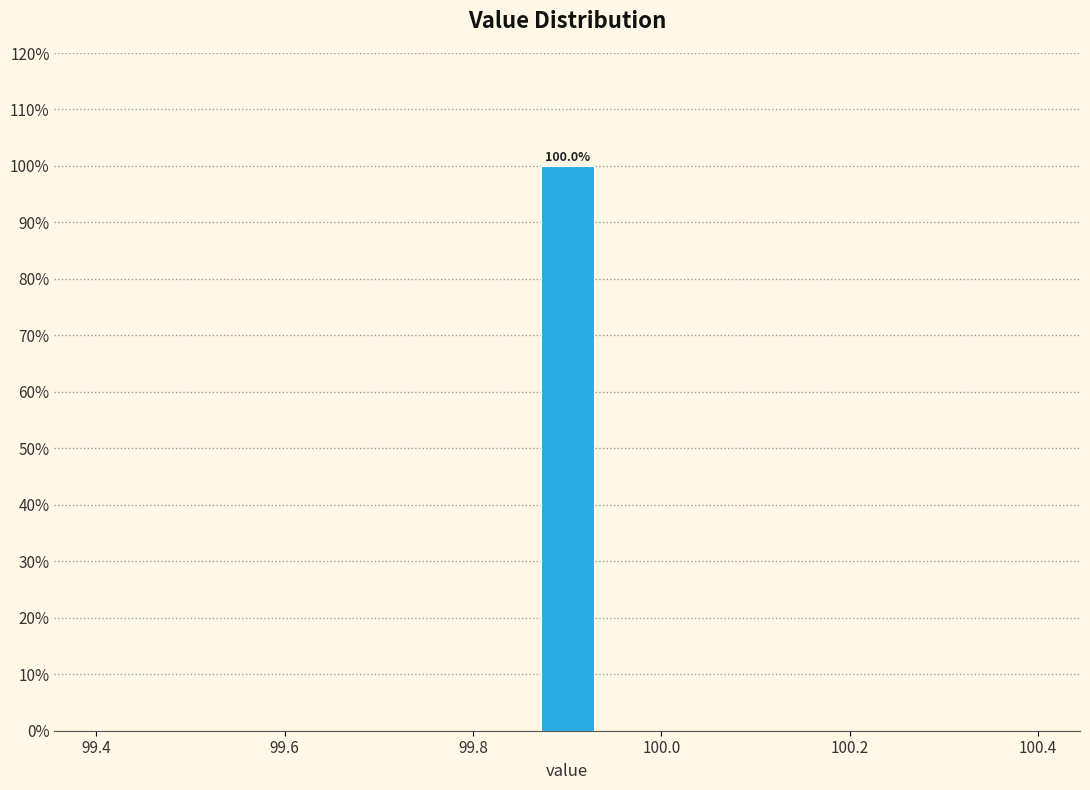

Around what value on the x-axis is the tallest bar? Give the approximate position of its centre, as read against the axis.

99.90